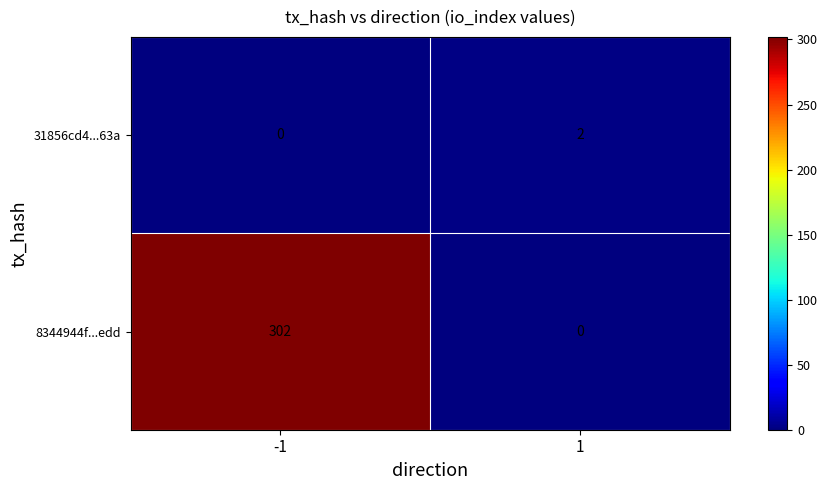

The value of 8344944f...edd at -1 is 302. True or false?

True